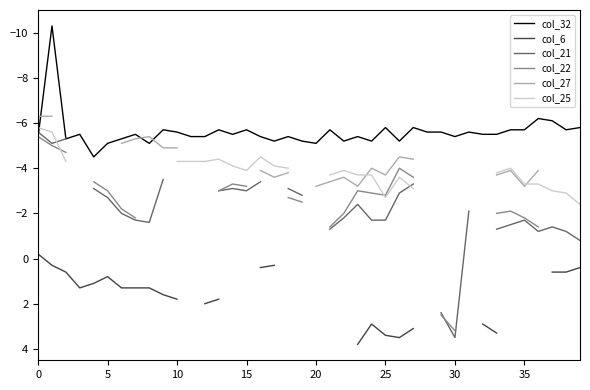

What is the value of the col_21 point at the 1st from the left?

-5.6